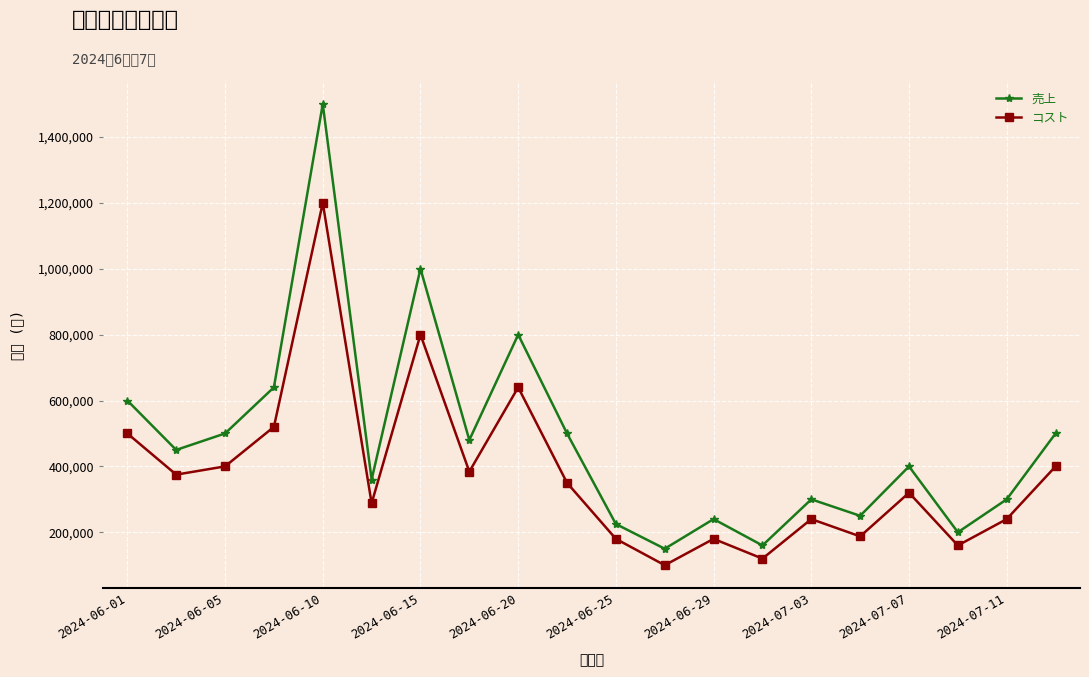

Which series has the largest total across all categories?

売上